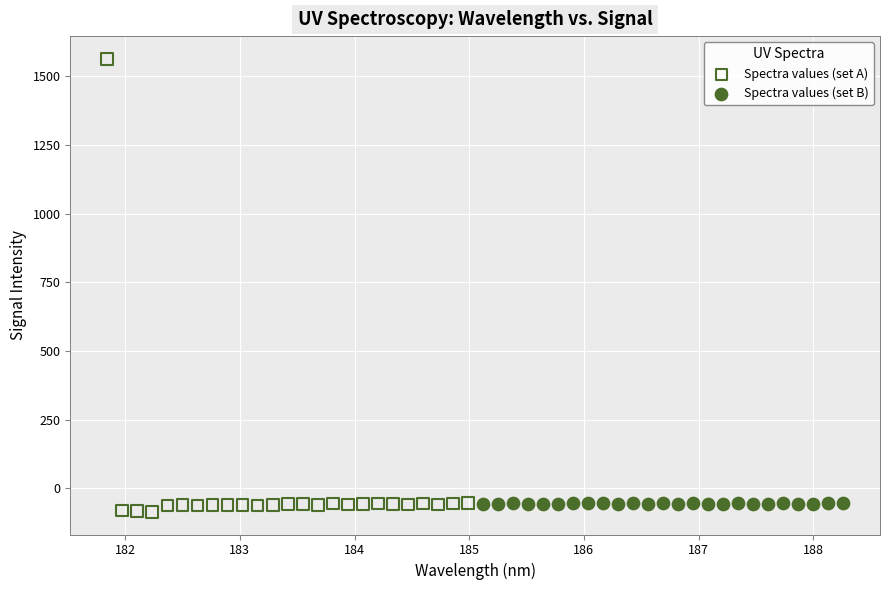

Which series reaches the maximum Y coordinate?

Spectra values (set A)